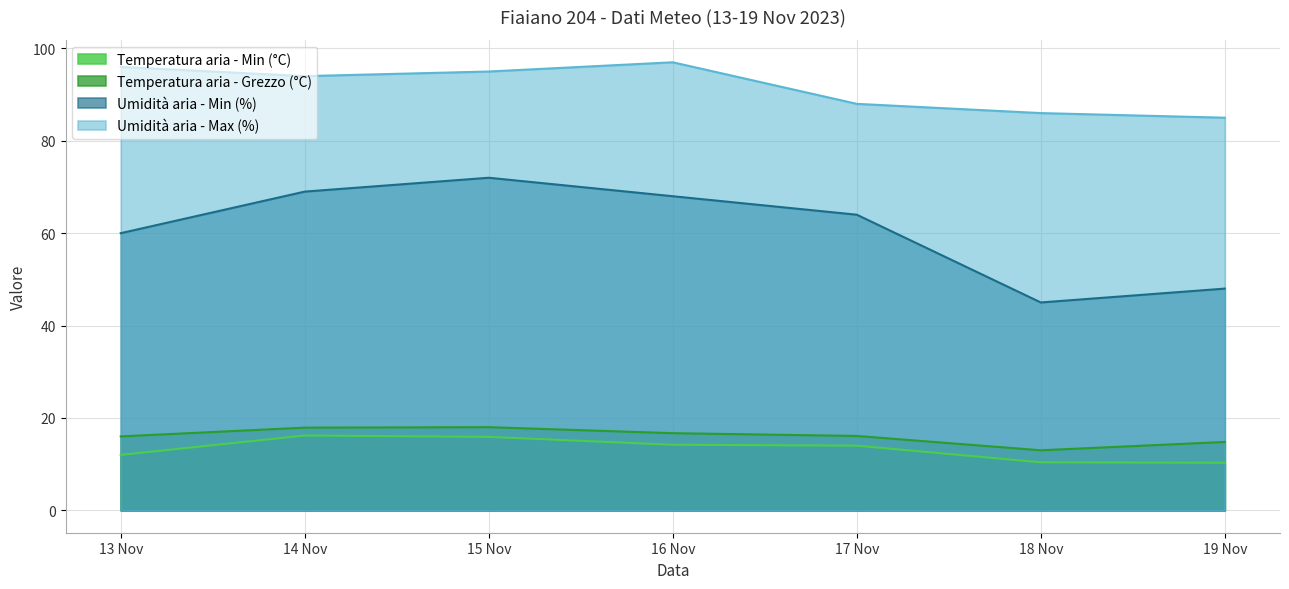

At which category is the sum across all series the highest?

15 Nov